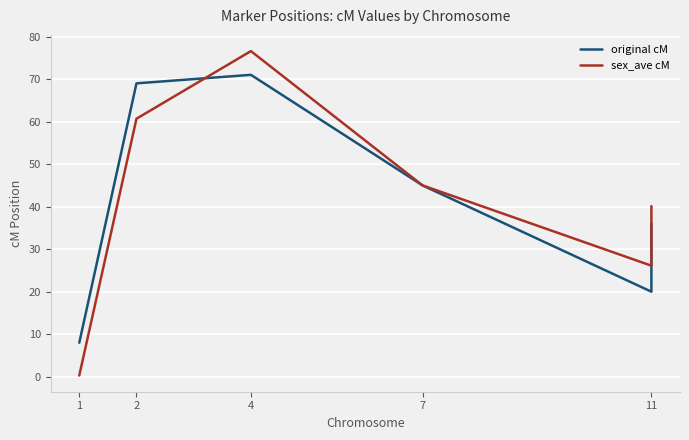

Rank the series at 2 from lowest to highest value.

sex_ave cM, original cM